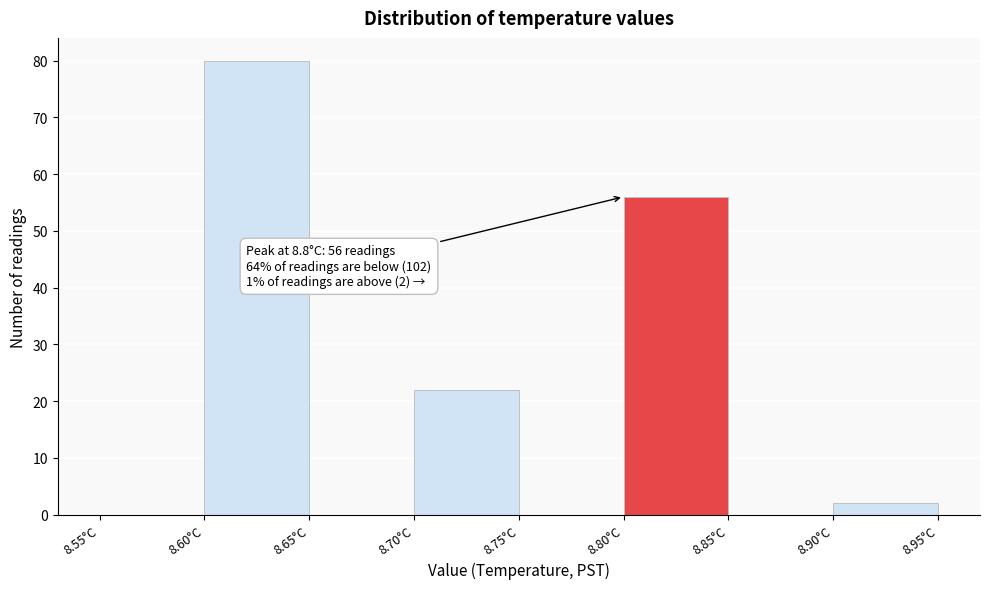

Which range on the x-axis has the tallest bar?

8.60 to 8.65